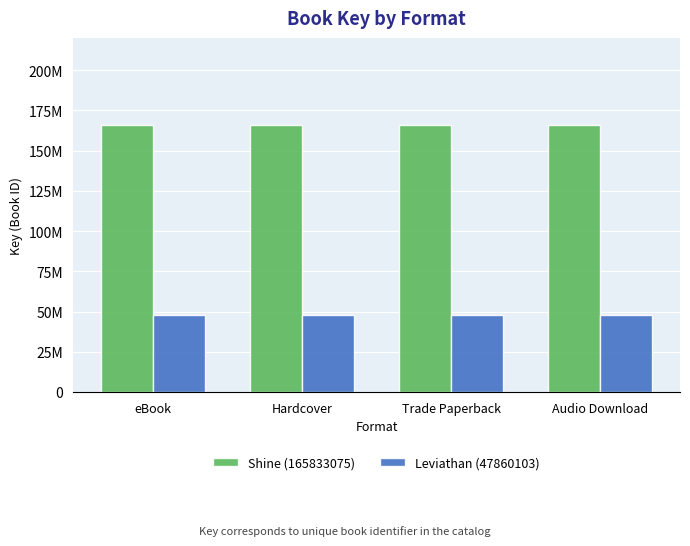

Between Hardcover and eBook, which is larger?

Hardcover